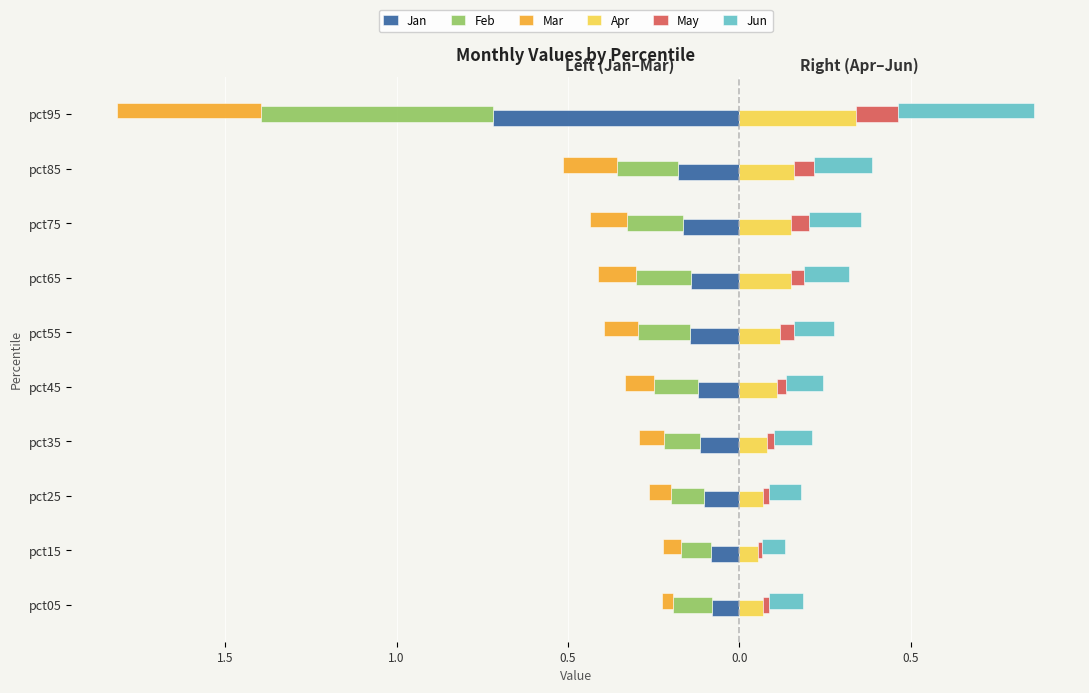

Does the chart contain any negative values?

Yes